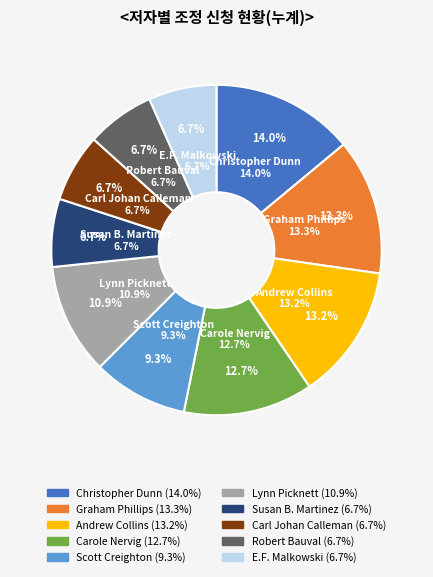

Which slice is the largest?

Christopher Dunn